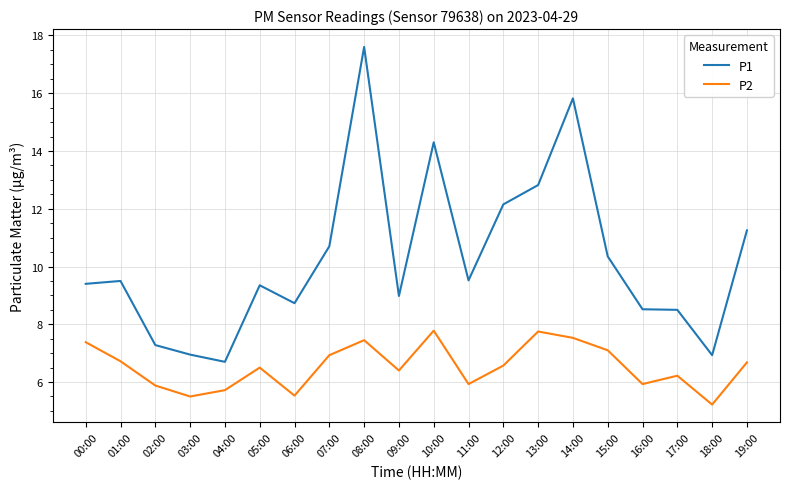

Which series has the largest range (max minus min)?

P1